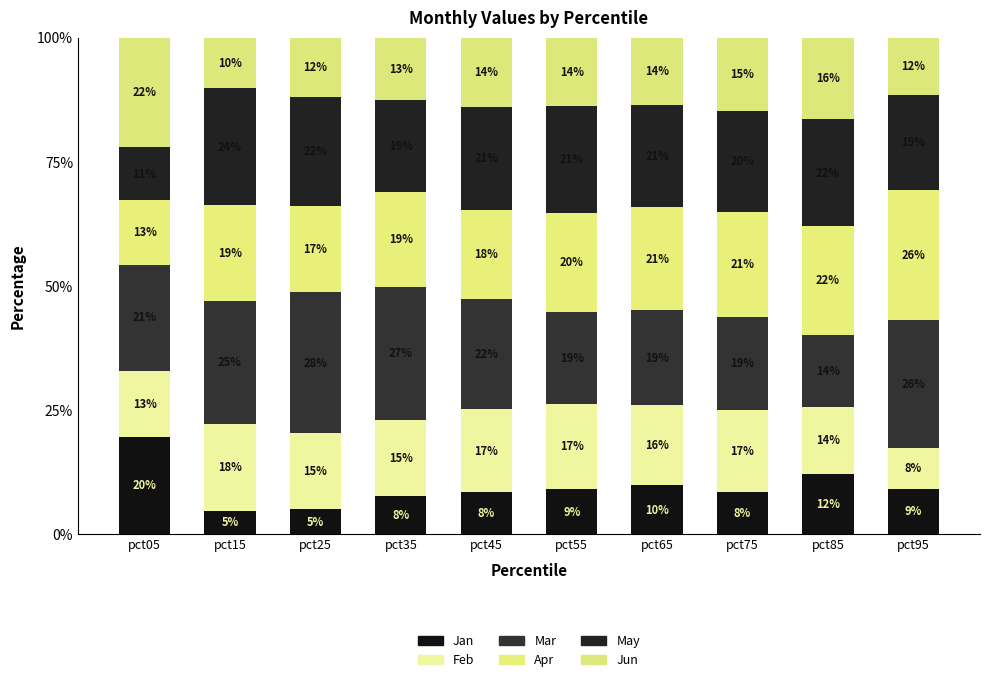

Where is May nearest to the value 17?

pct35